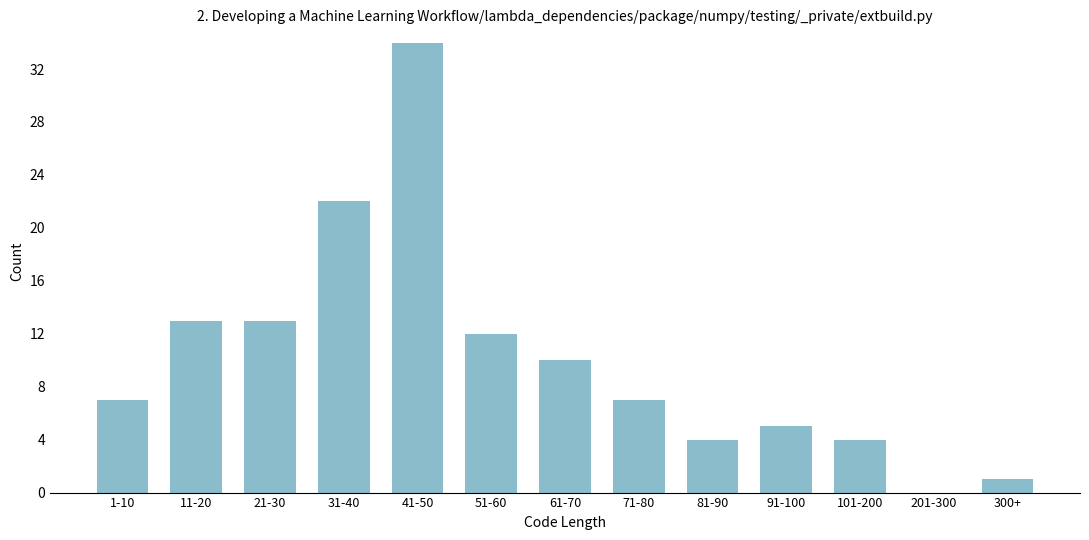

Reading left to right, list all the values displayed in this chart.

1-10=7	11-20=13	21-30=13	31-40=22	41-50=34	51-60=12	61-70=10	71-80=7	81-90=4	91-100=5	101-200=4	201-300=0	300+=1